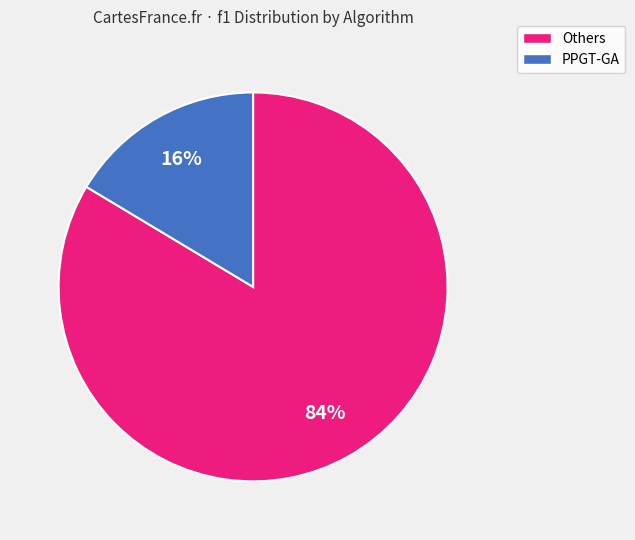

Is it true that PPGT-GA is 31% of the pie?

False